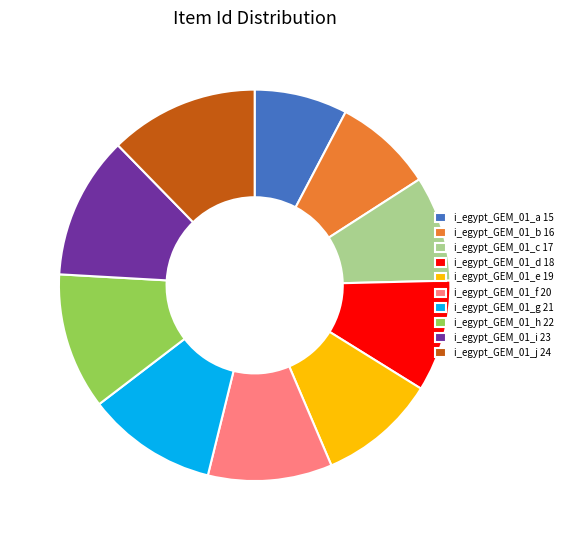

Is the sum of i_egypt_GEM_01_f 20 and i_egypt_GEM_01_j 24 greater than half?

No